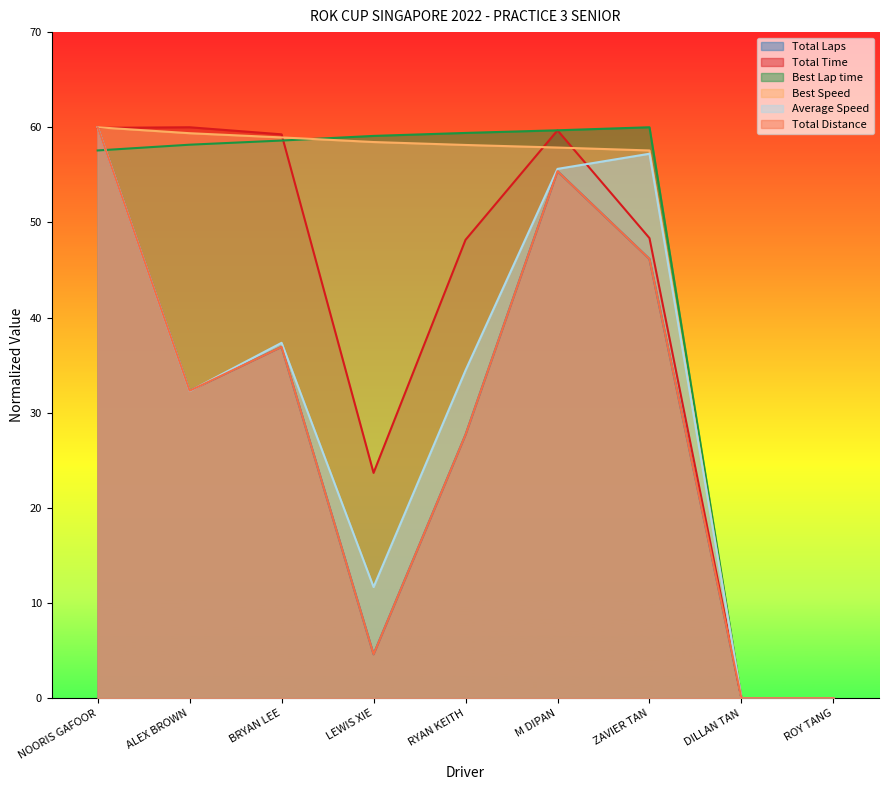

What are all the series names shown in the legend?

Total Laps, Total Time, Best Lap time, Best Speed, Average Speed, Total Distance